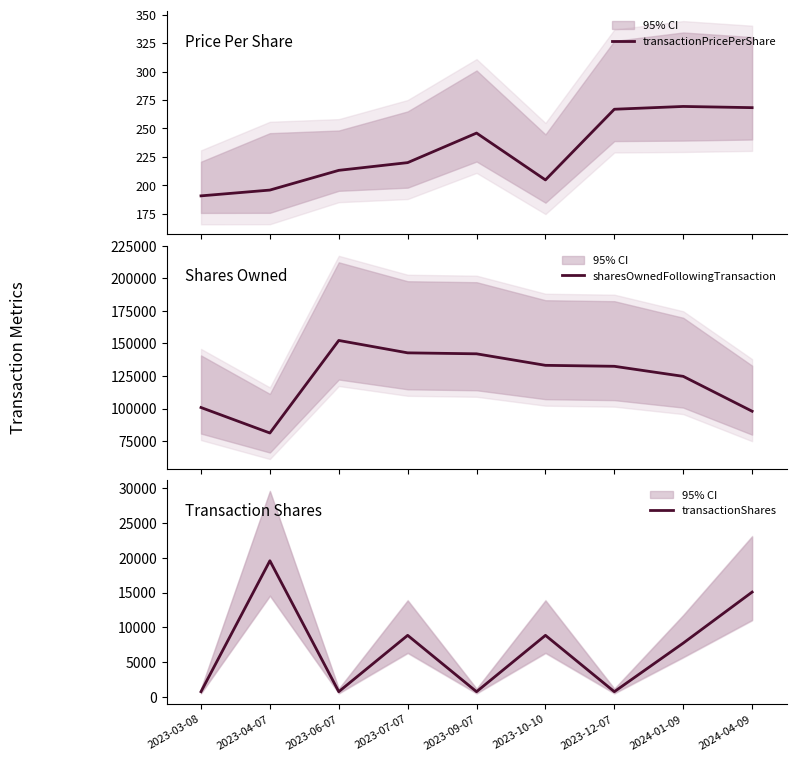

How many values in the sharesOwnedFollowingTransaction series exceed 132431?

4